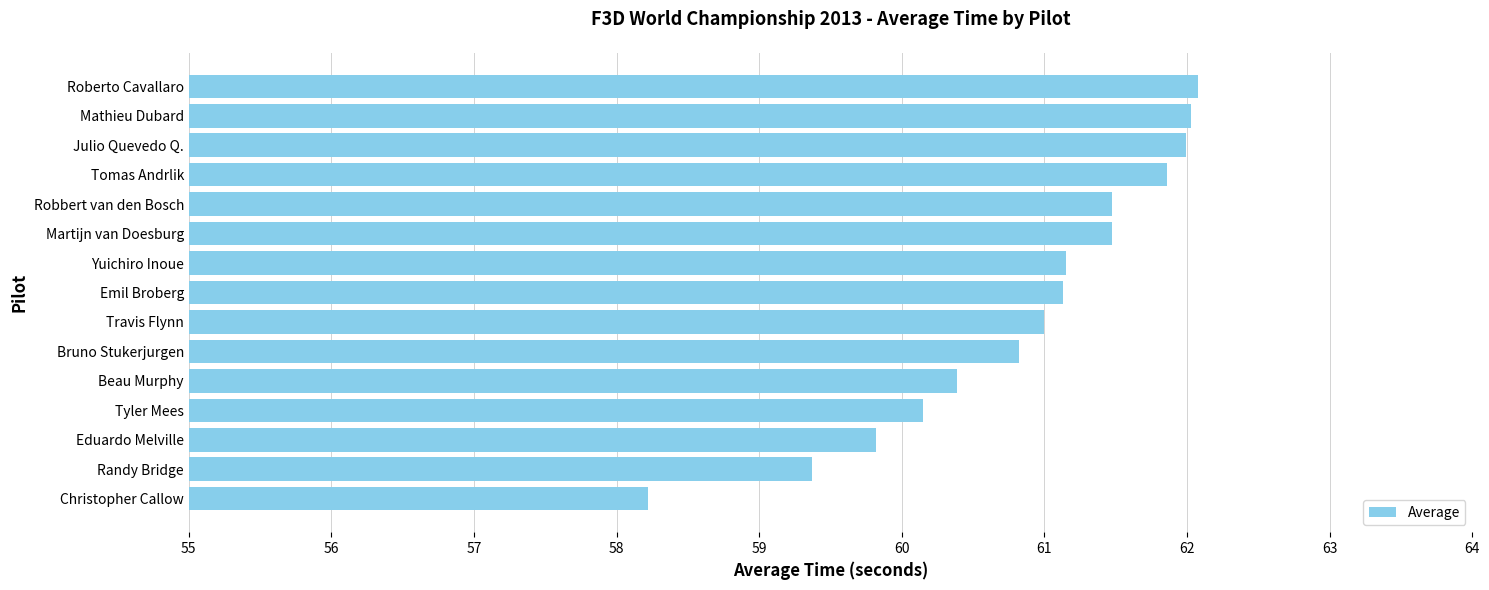

Count the number of categories in the chart.

15